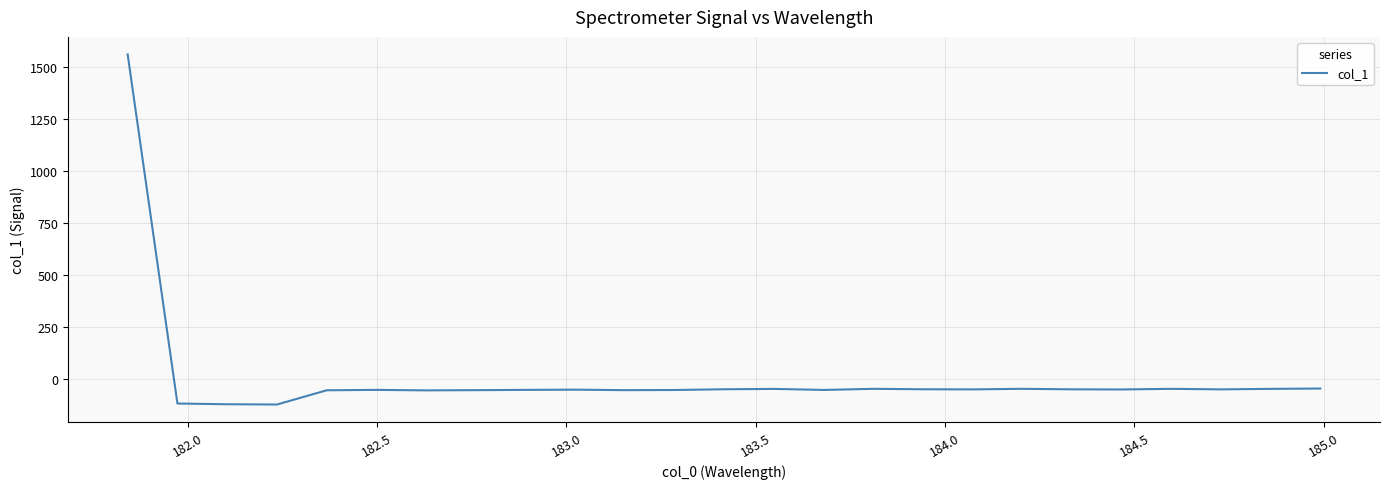

How many positive values are there?

1